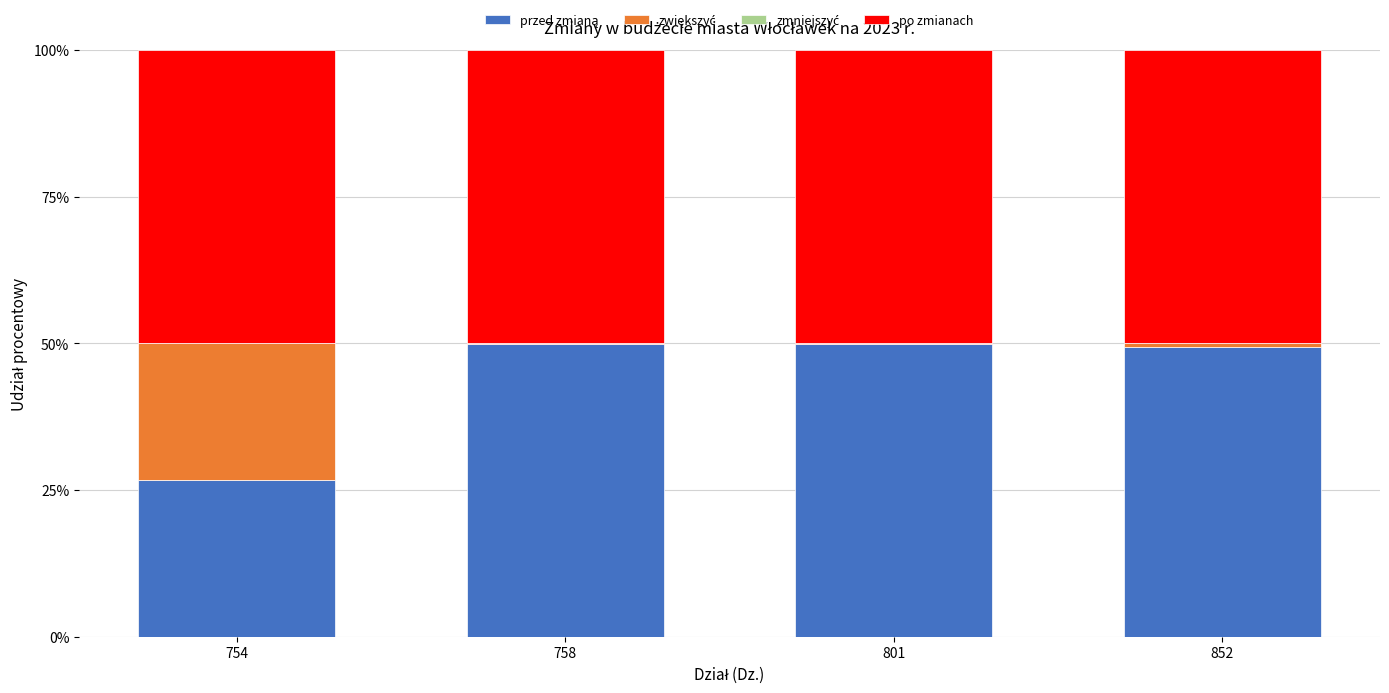

What is the total value across all series at 754?

100.0